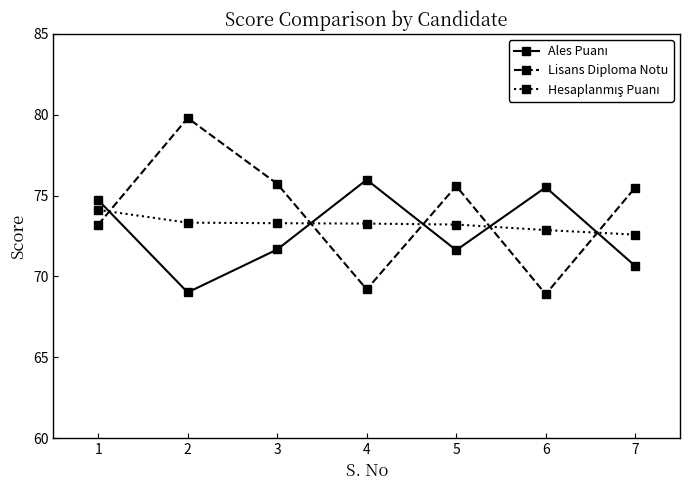

The value of Lisans Diploma Notu at 6 is 68.9. True or false?

True